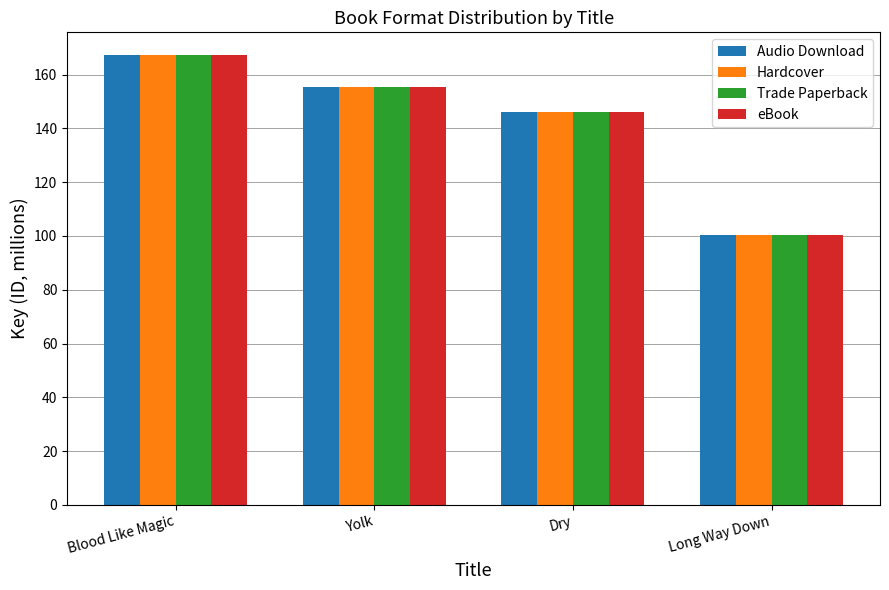

What is the minimum value for Trade Paperback?

100.4